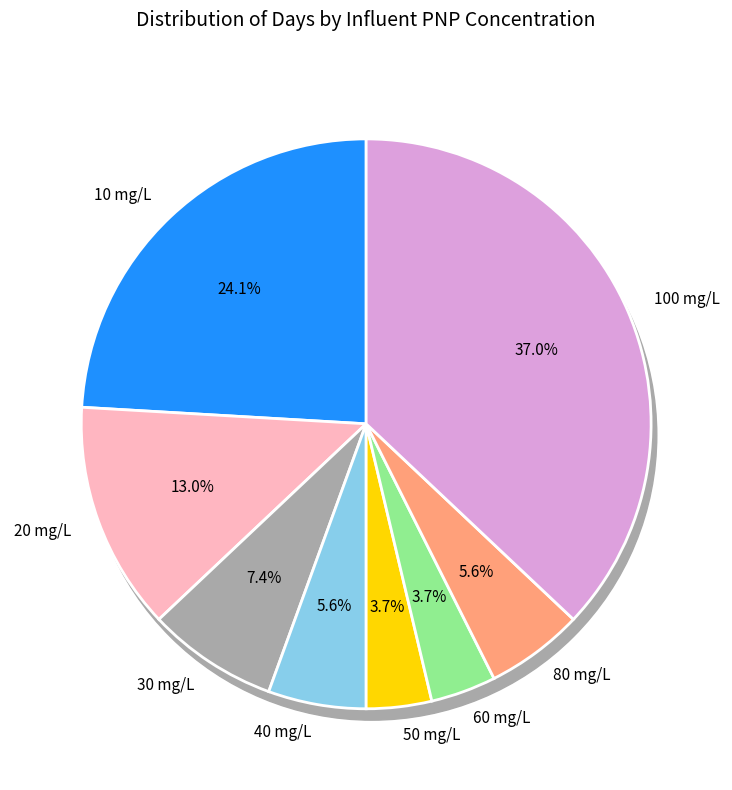

How many slices are in this pie chart?

8